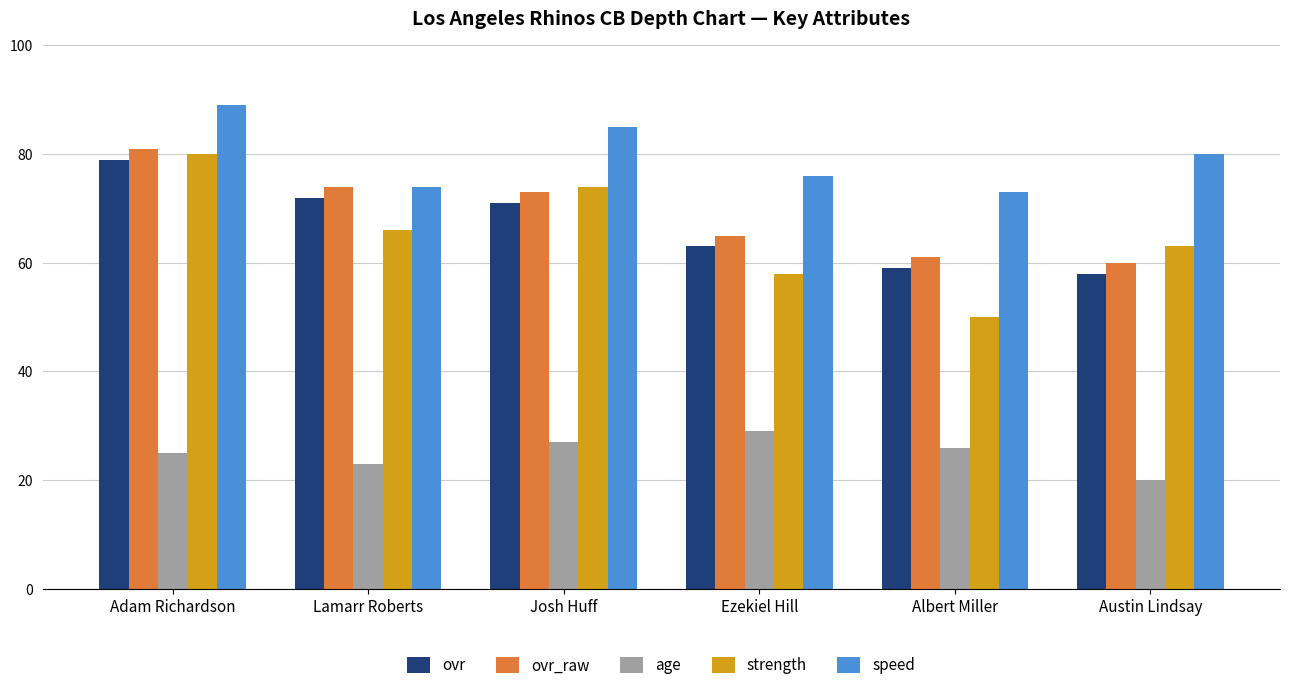

Which series has the largest range (max minus min)?

strength